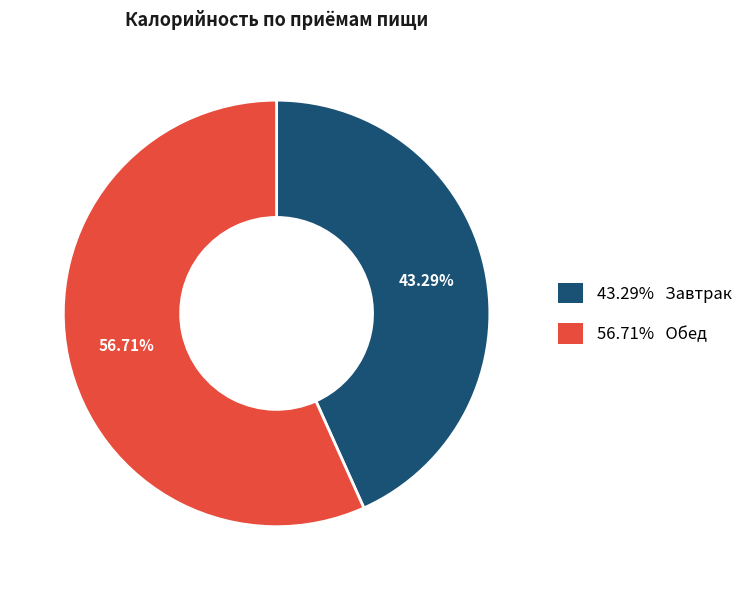

Rank the categories by value from lowest to highest.

43.29% Завтрак, 56.71% Обед